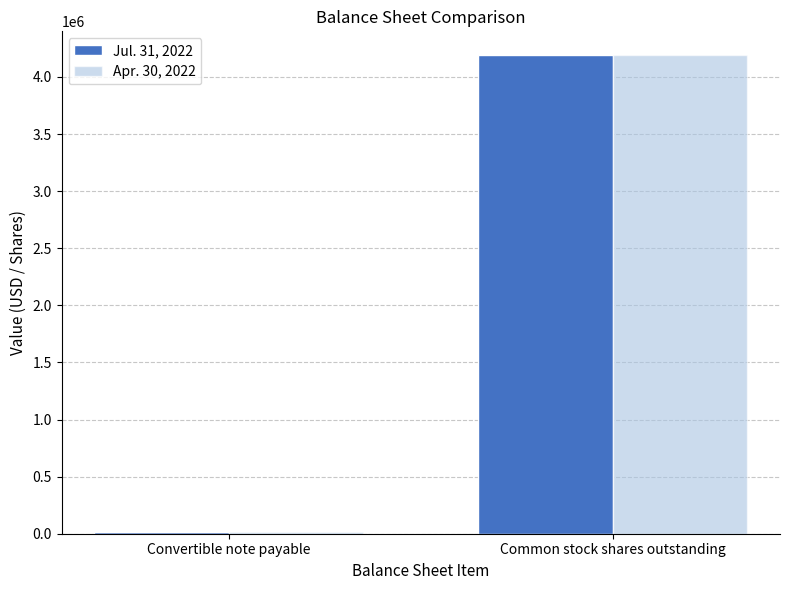

How many groups of bars are there?

2